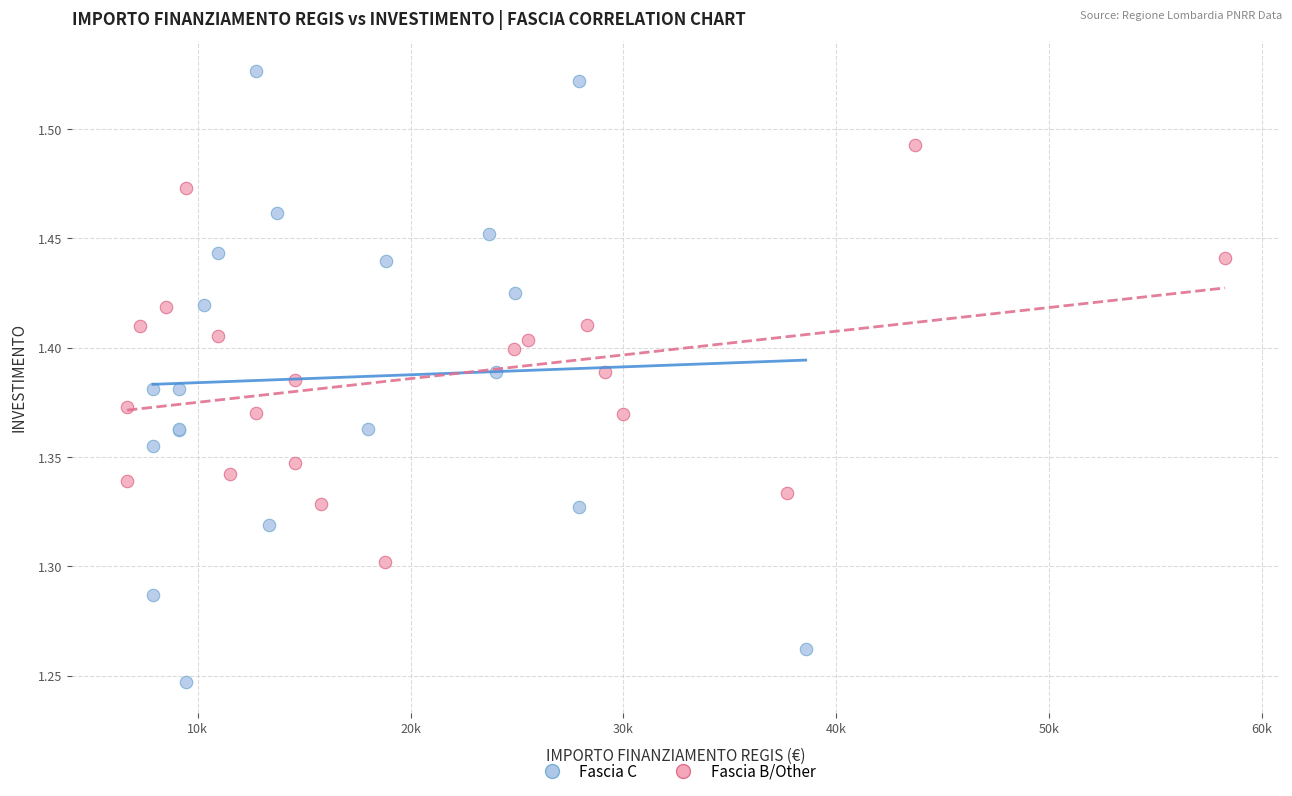

Which series reaches the maximum Y coordinate?

Fascia C